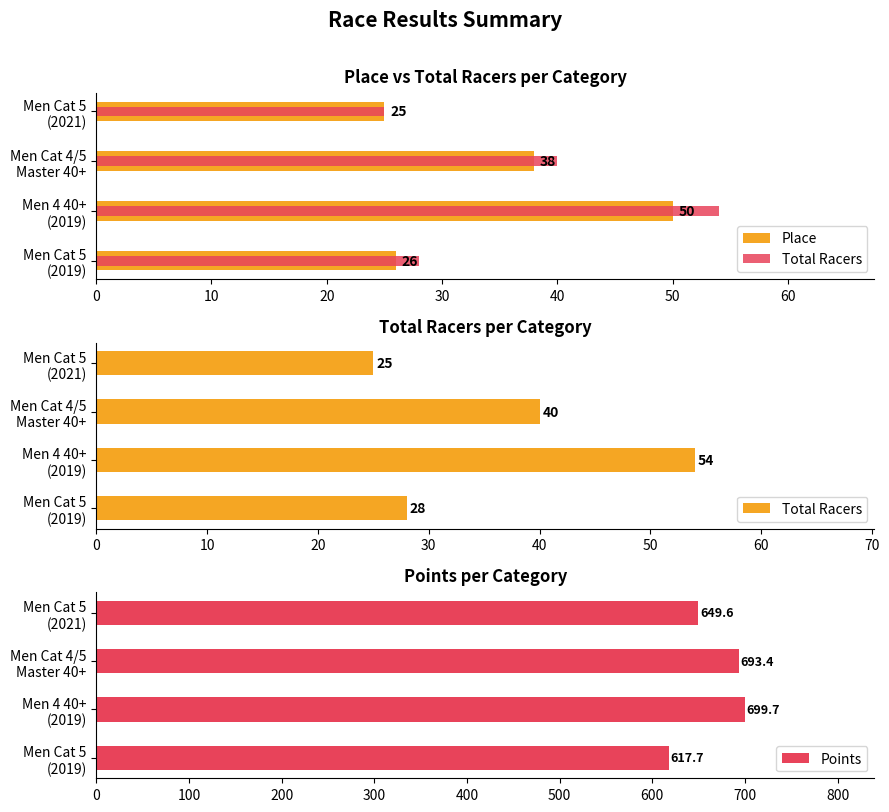

What is the difference between the second highest and second lowest values in the Points series?

43.8